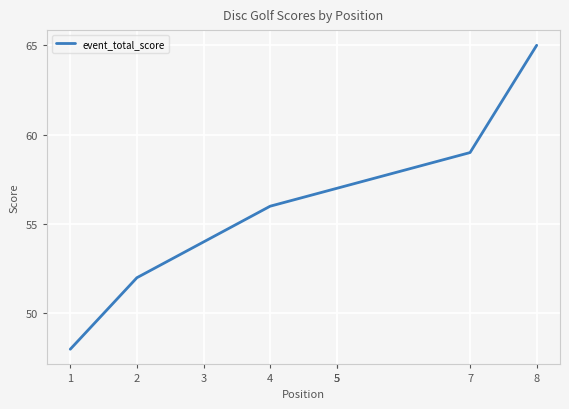

What is the approximate value at 3, to the nearest 10?

50